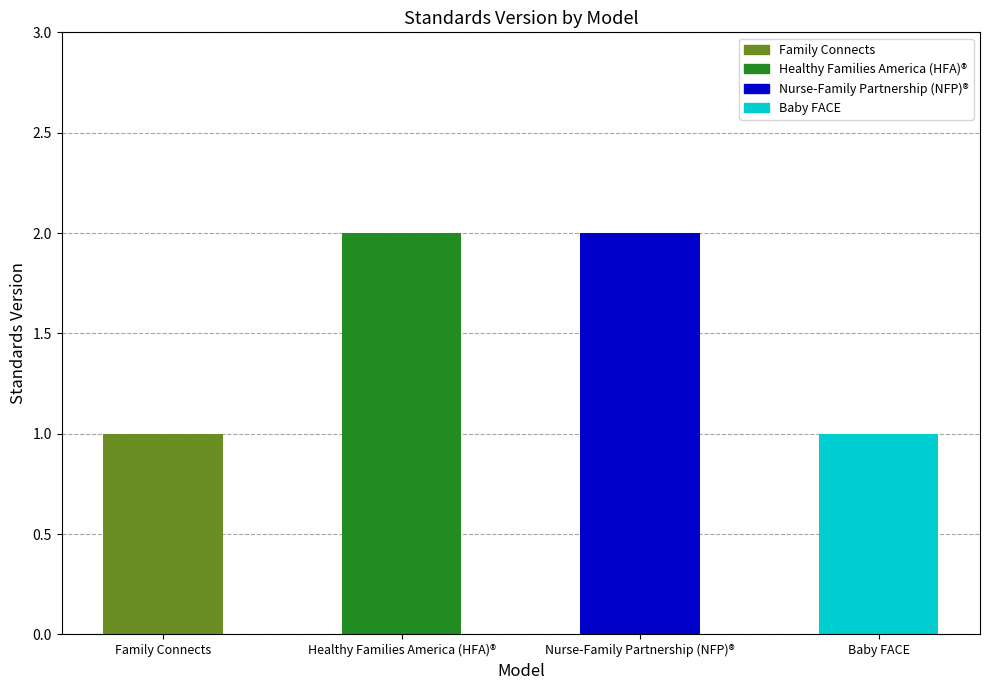

What is the change in value from Family Connects to Nurse-Family Partnership (NFP)®?

+1